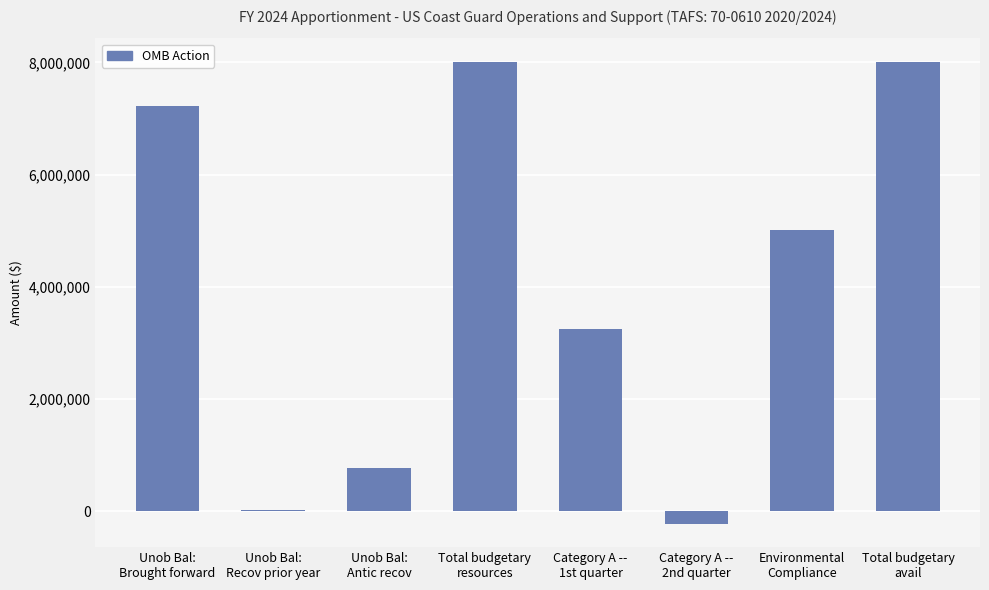

What is the sum of all values?

32056328